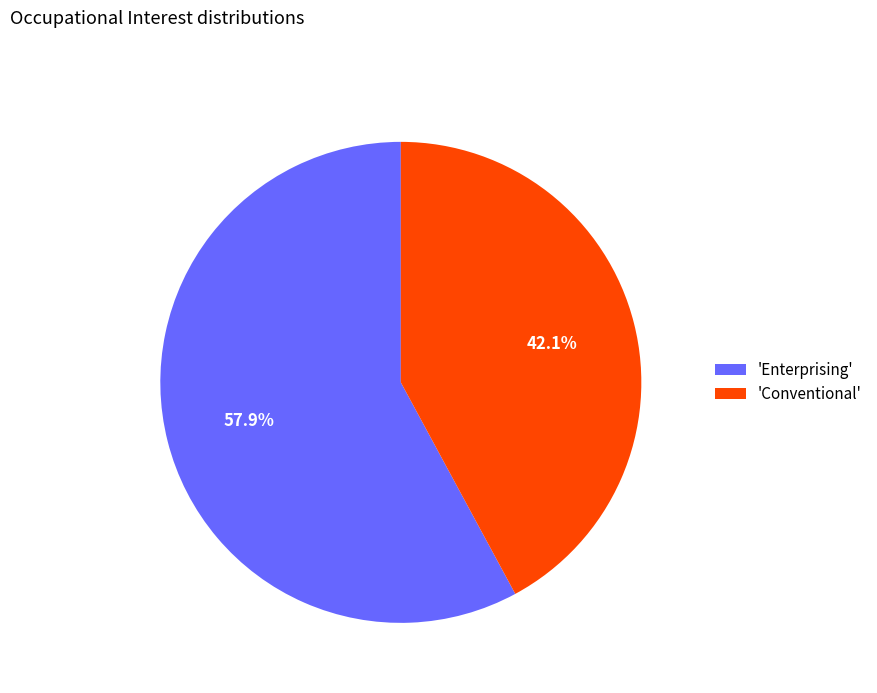

Do 'Conventional' and 'Enterprising' together represent more than half of the pie?

Yes